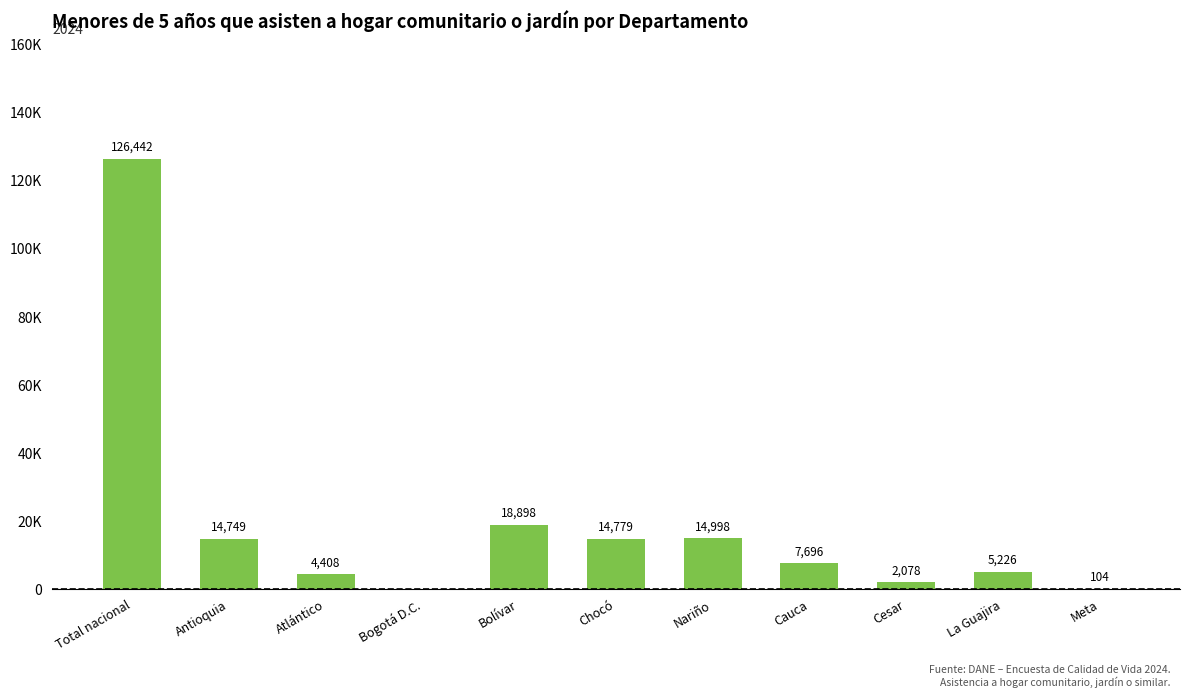

Where does the data first go above 7695?

Total nacional